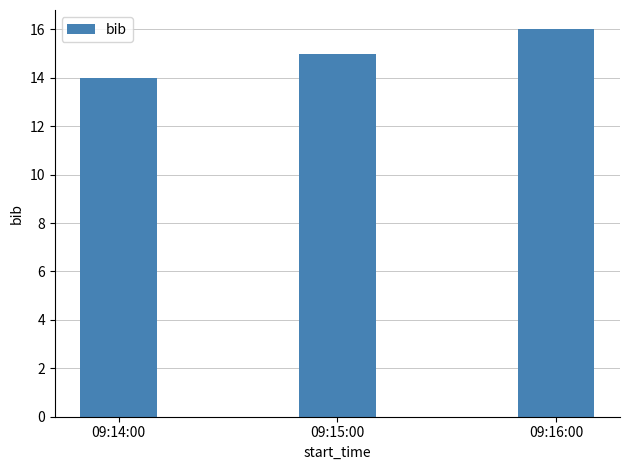

Approximately how many times larger is the value at 09:14:00 compared to 09:16:00?

0.9